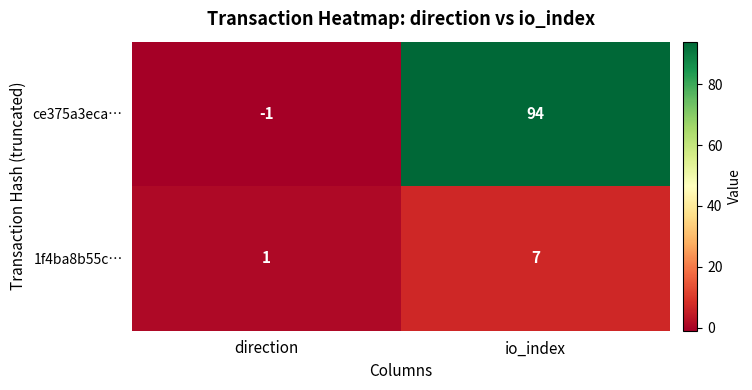

The 1f4ba8b55c… series shows 1 at direction. True or false?

True